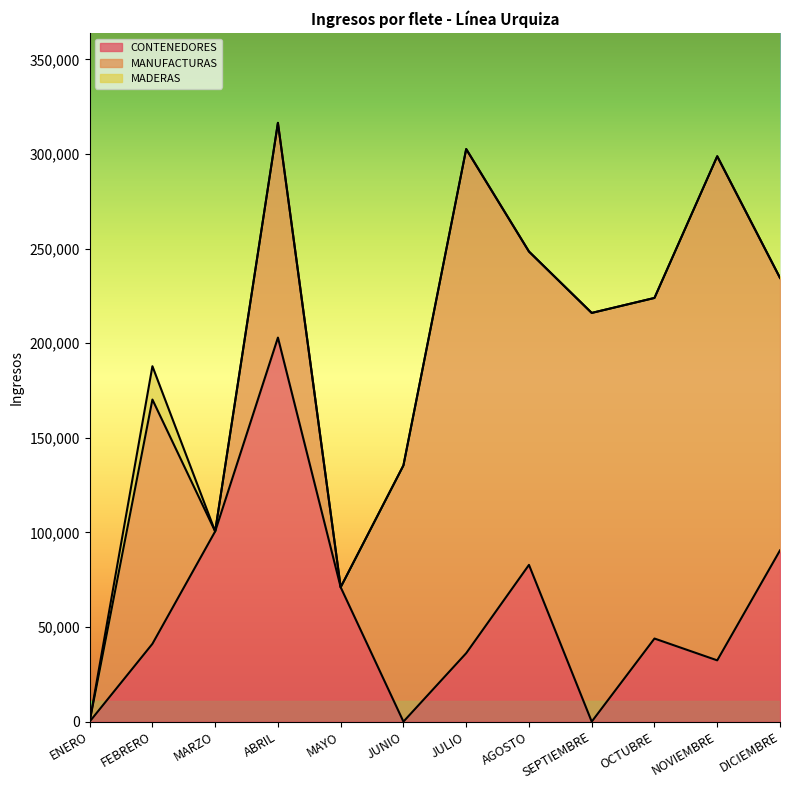

What is the average value of the MANUFACTURAS series?

134702